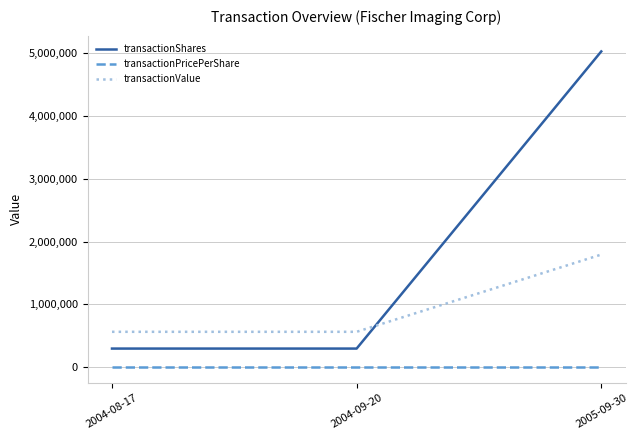

What position from the right is 2004-09-20?

2